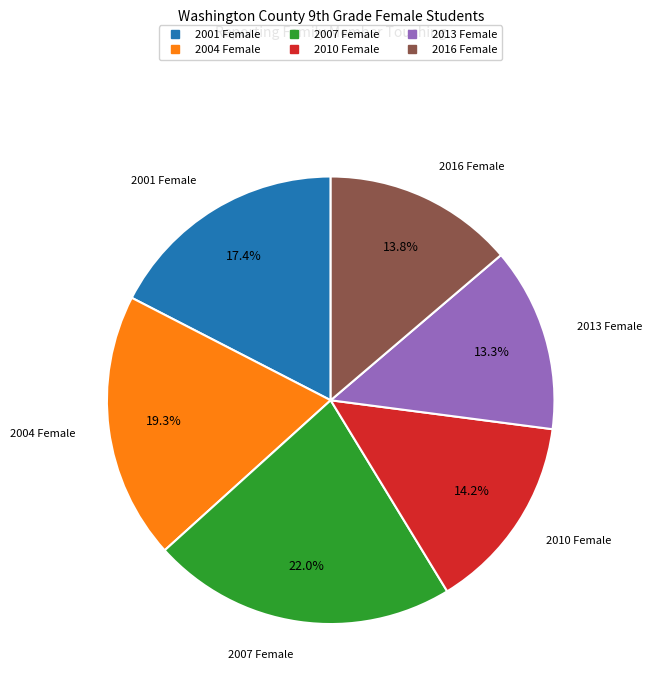

Is 2007 Female the majority of the pie?

No